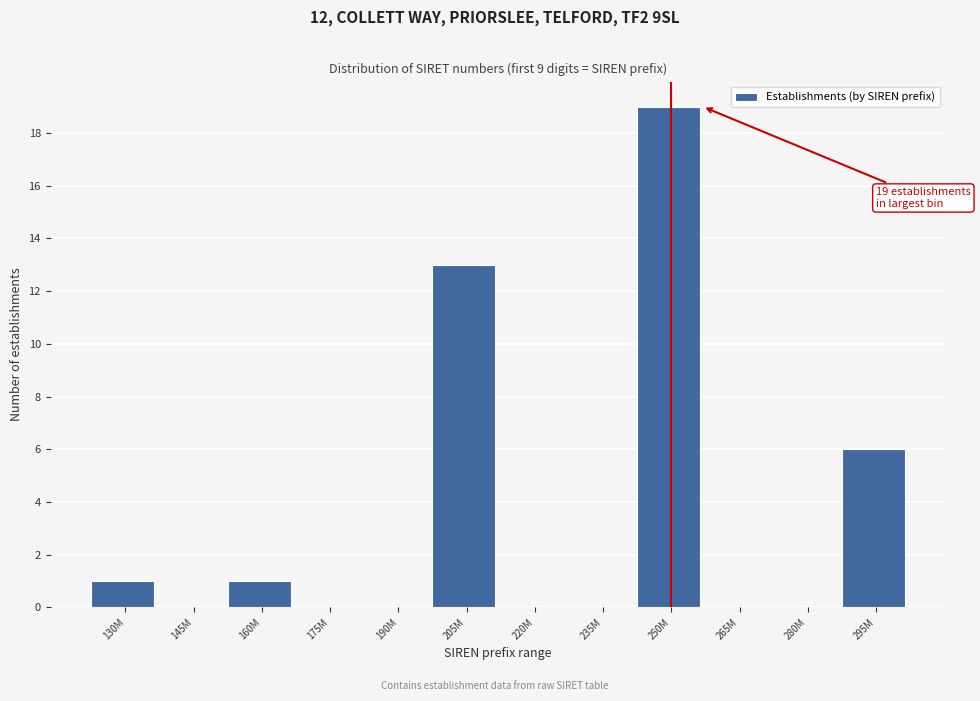

Reading left to right, extract all data points from this chart.

130M=1	145M=0	160M=1	175M=0	190M=0	205M=13	220M=0	235M=0	250M=19	265M=0	280M=0	295M=6